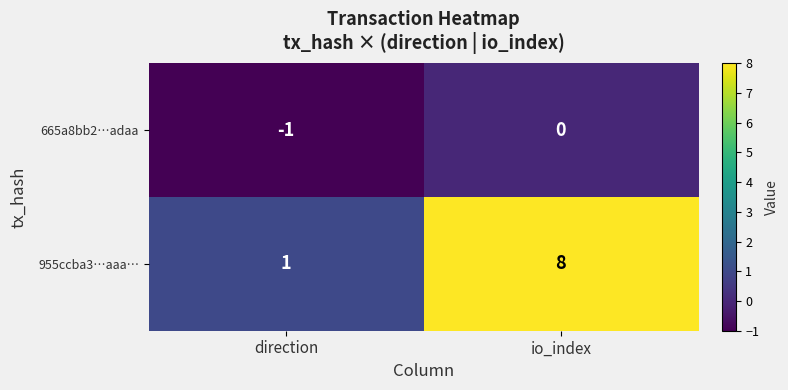

The 955ccba3…aaa… series shows 8 at io_index. True or false?

True